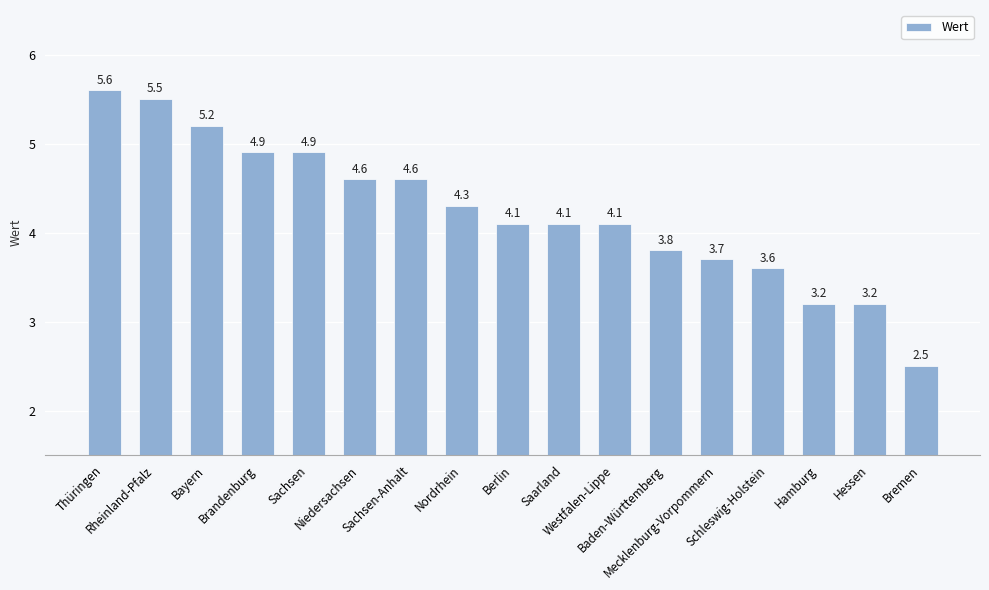

What is the difference between the second highest and second lowest values?

2.3